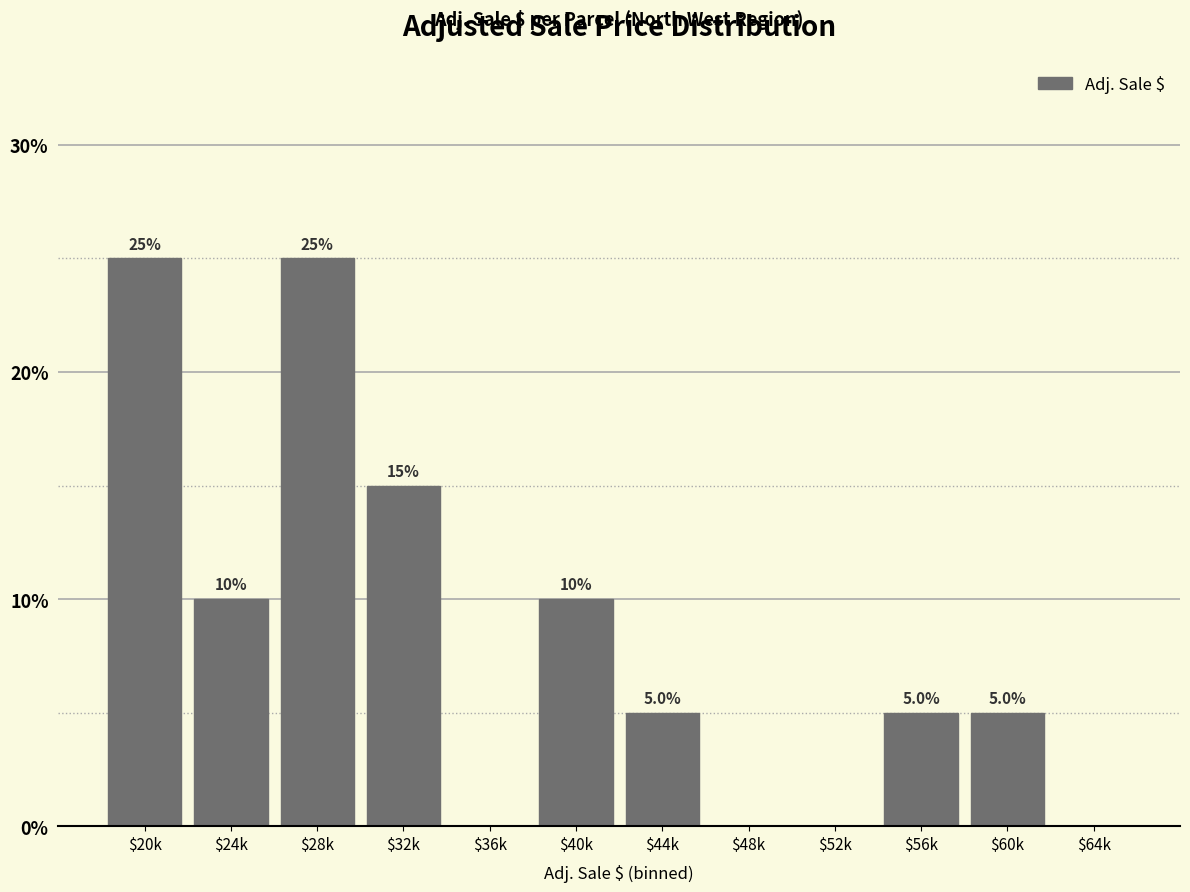

The value at $48k is 0. True or false?

True